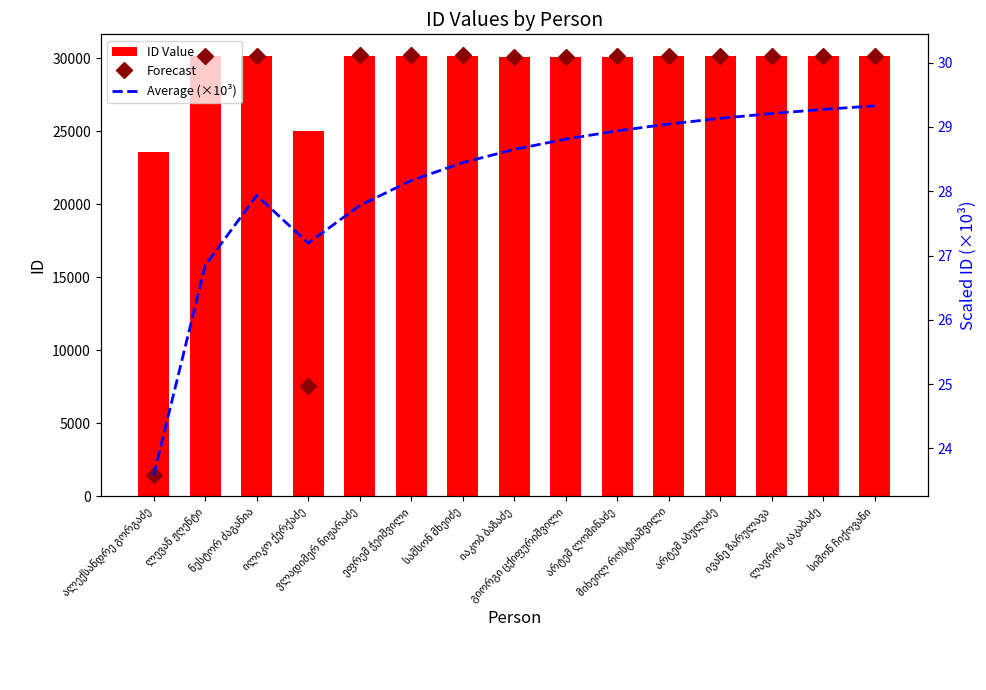

What is the value of the ID Value bar at the 7th from the left?

30115